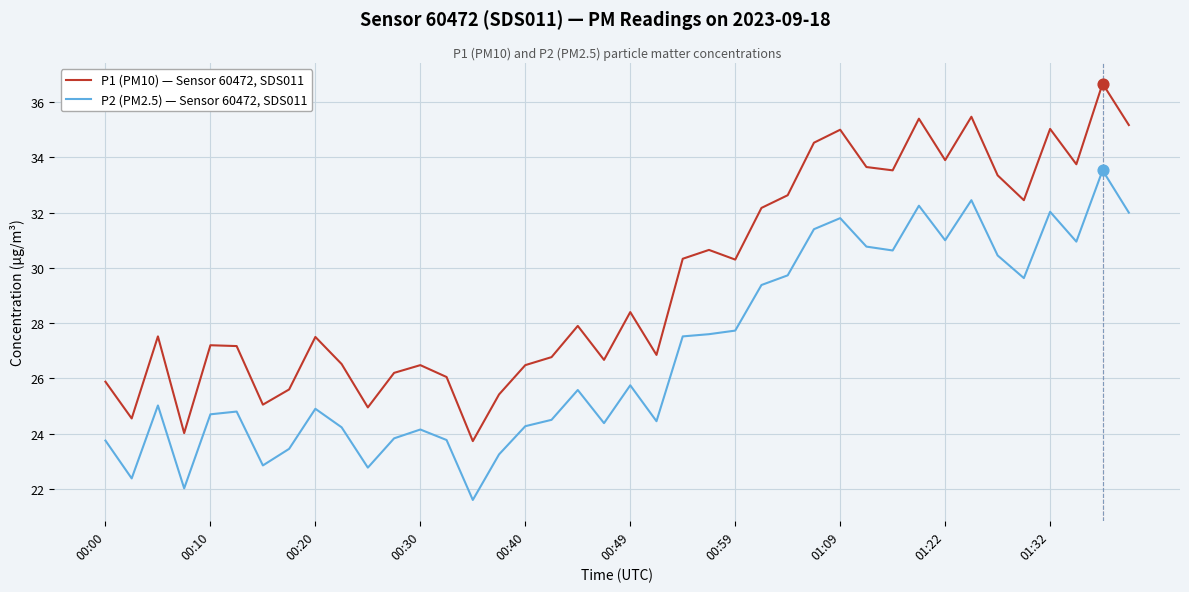

Which series has the widest spread of values?

P1 (PM10) — Sensor 60472, SDS011